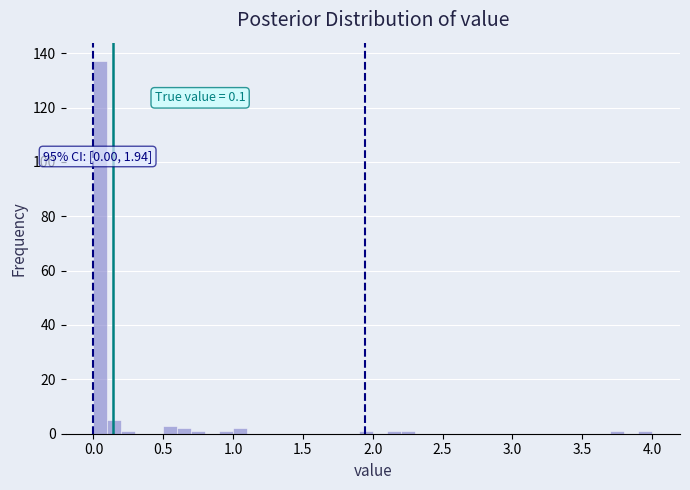

Read against the x-axis, roughly where is the centre of the tallest bar?

0.05